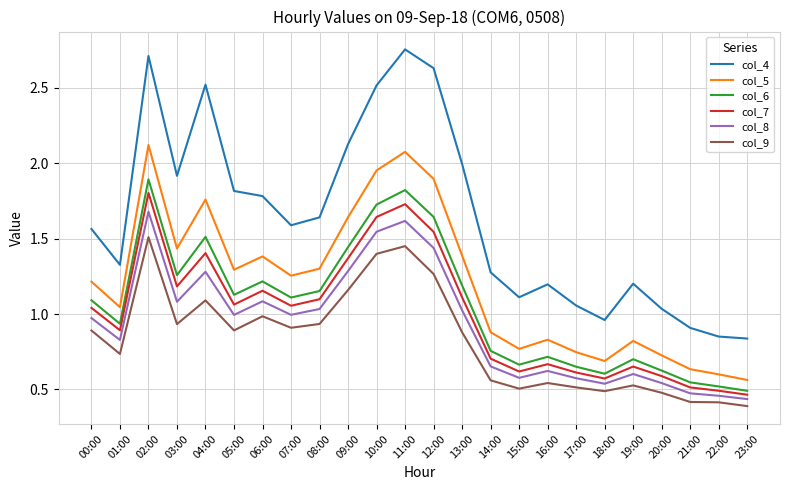

Does the chart display data point markers on the line(s)?

No